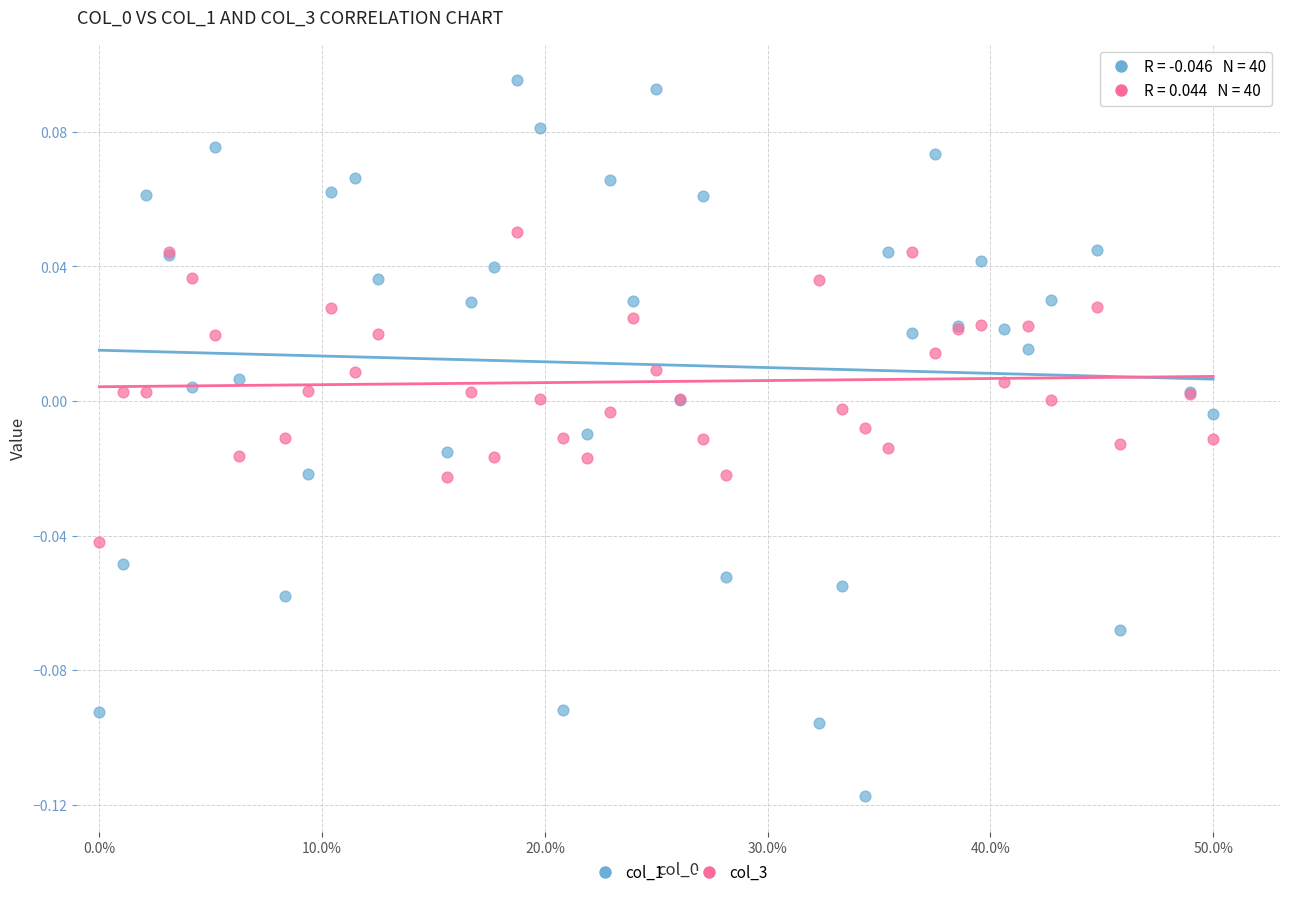

Which series reaches the minimum Y coordinate?

col_1